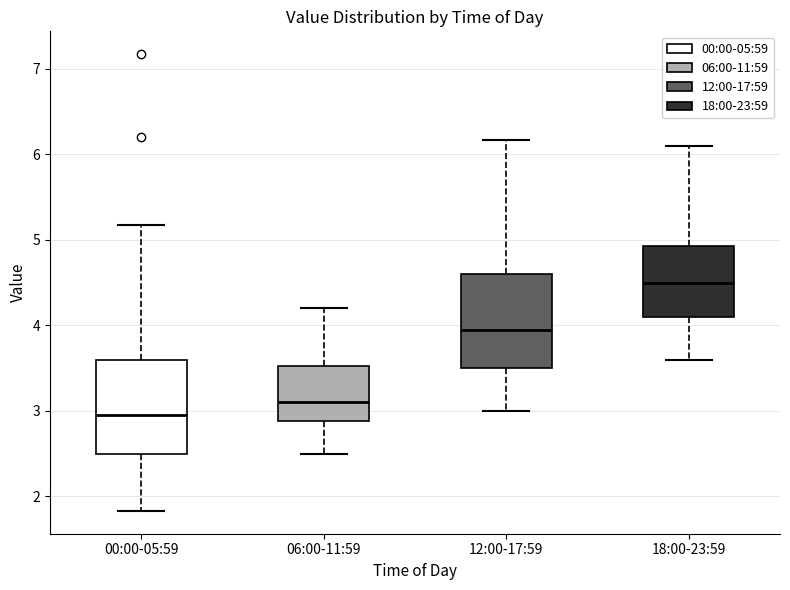

Which box has the highest median line?

18:00-23:59